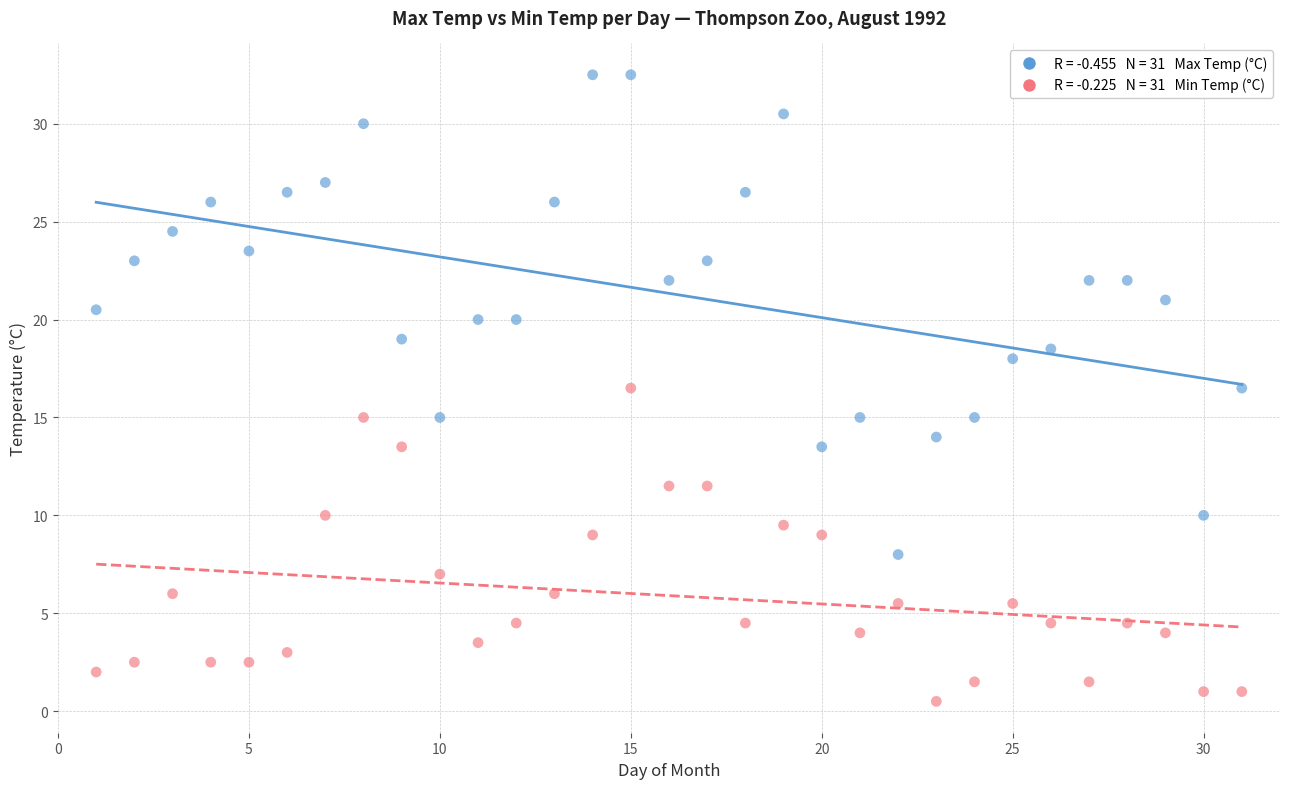

Across all data points, what is the range of X values (max minus min)?

30.0